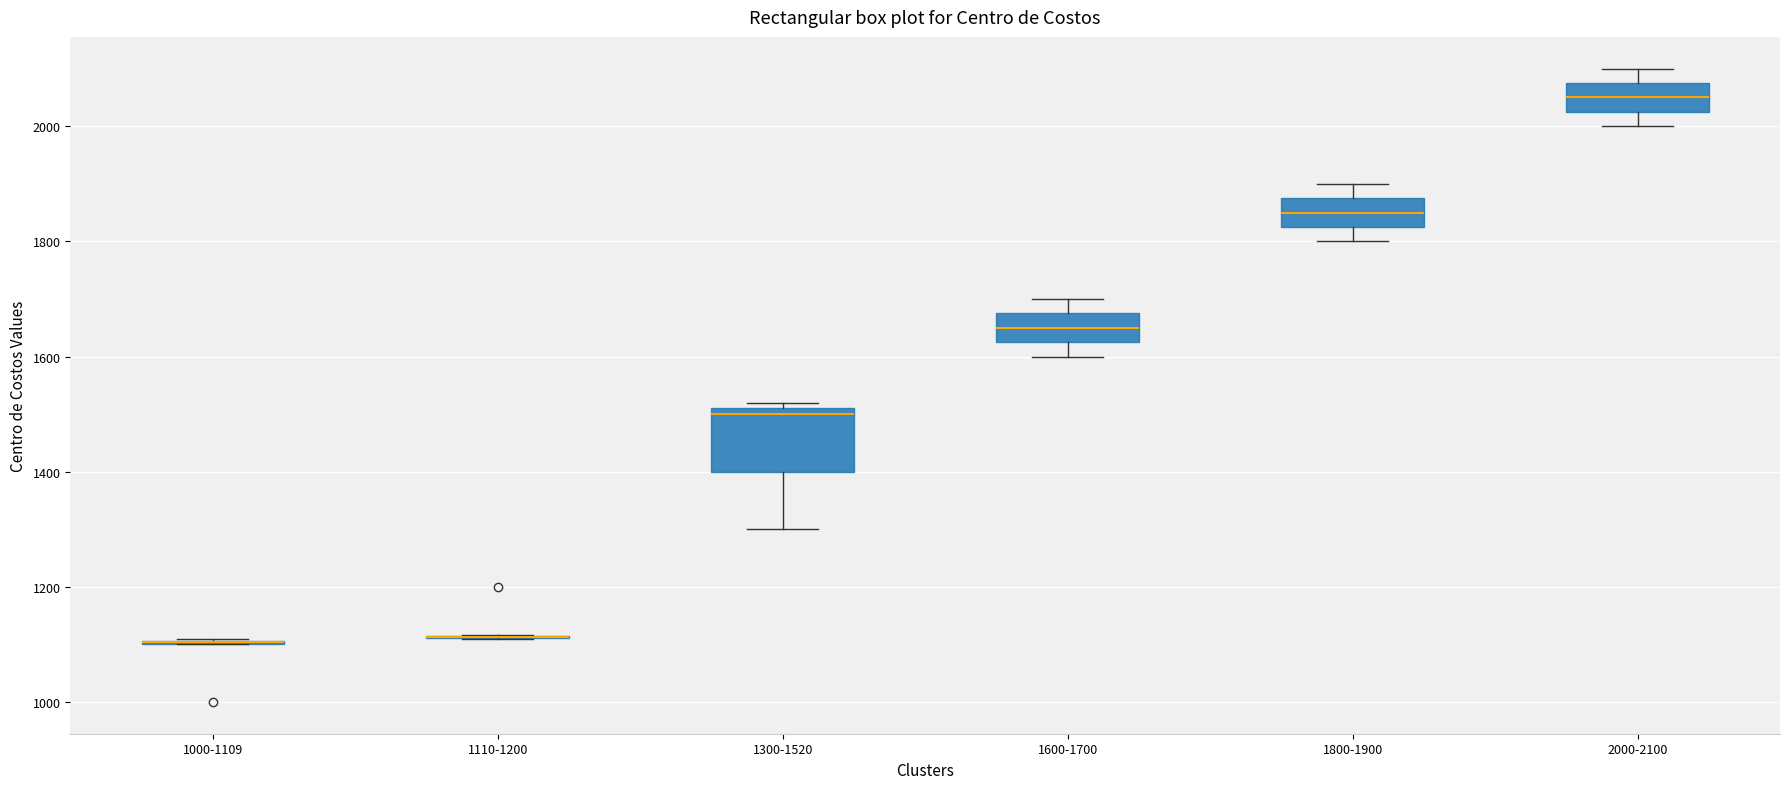

Reading left to right, read every box against the y-axis: the position of its median line, the range the box covers, and the ends of its whiskers. The values are not printed on the chart, so give them approximately, as read against the axis.

1000-1109: box collapsed to a line at 1100, whiskers 1100 to 1100
1110-1200: box collapsed to a line at 1120, whiskers 1120 to 1120
1300-1520: median 1500, box 1400 to 1520, whiskers 1300 to 1520 (just above the box's upper edge)
1600-1700: median 1660, box 1620 to 1680, whiskers 1600 to 1700
1800-1900: median 1860, box 1820 to 1880, whiskers 1800 to 1900
2000-2100: median 2060, box 2020 to 2080, whiskers 2000 to 2100